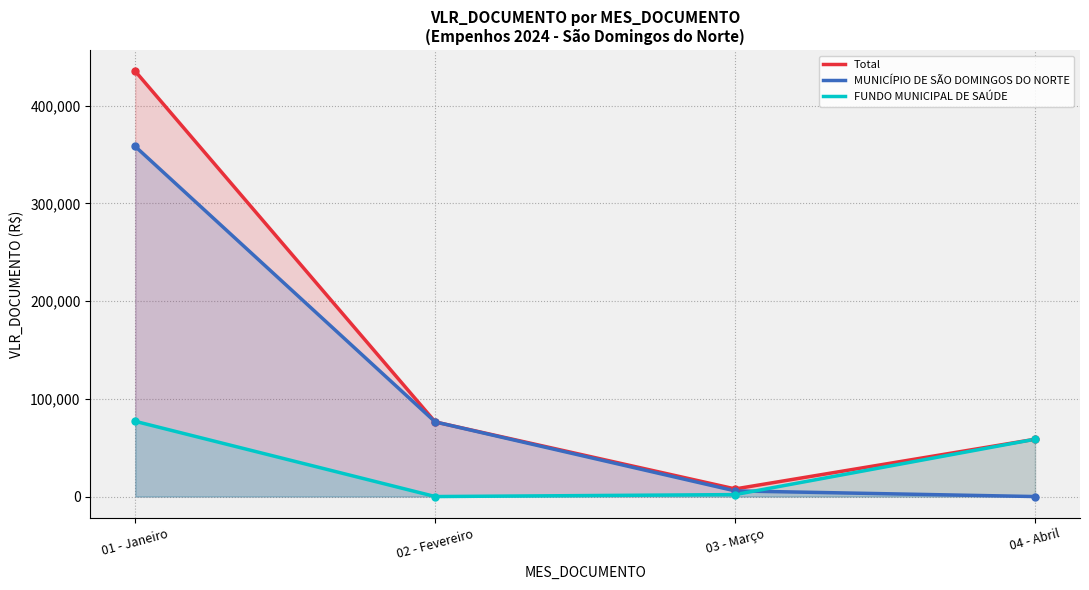

What is the label of the 3rd point from the right?

02 - Fevereiro